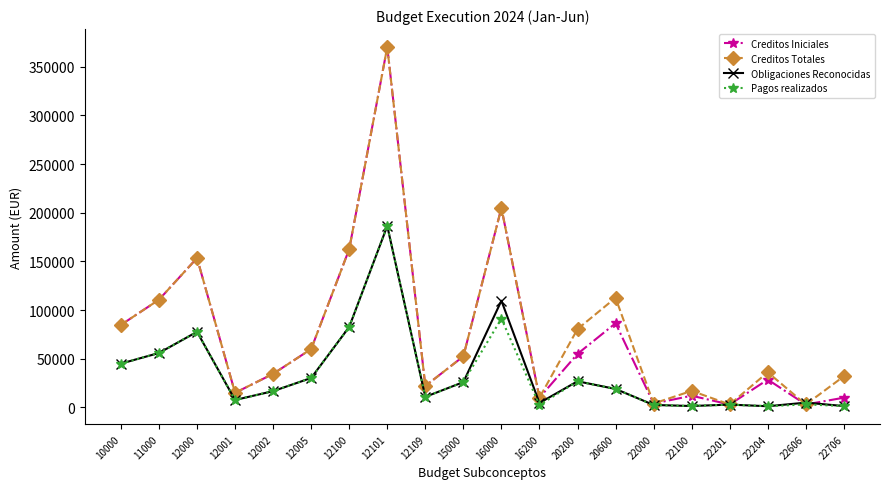

Does the chart have visible grid lines?

No